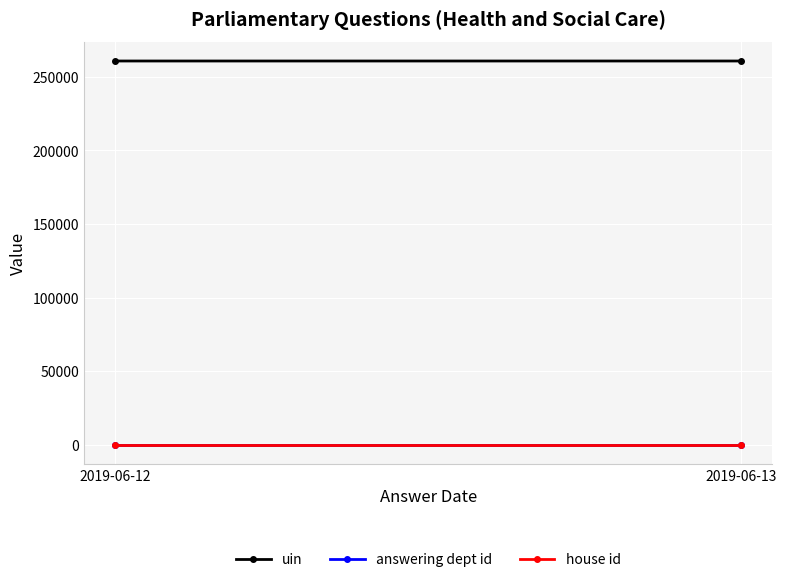

How many lines are shown in the chart?

3